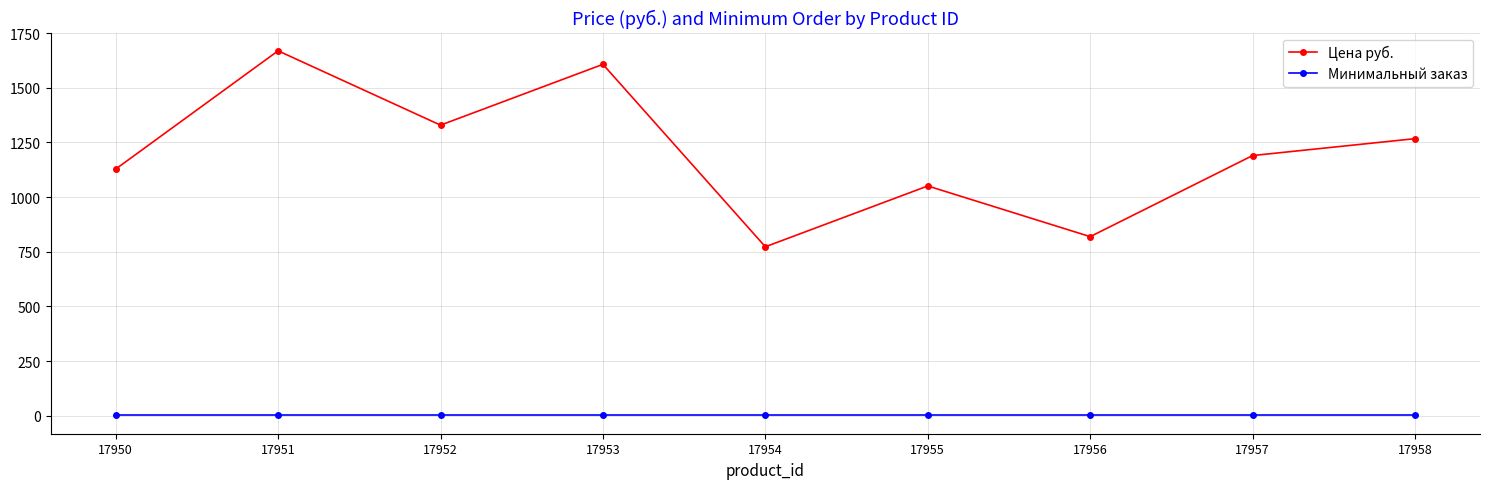

Reading left to right, list all the values displayed in this chart.

Цена руб.: 1127.8	1668.6	1328.7	1606.8	772.5	1050.6	818.8	1189.6	1266.9
Минимальный заказ: 1.0	1.0	1.0	1.0	1.0	1.0	1.0	1.0	1.0